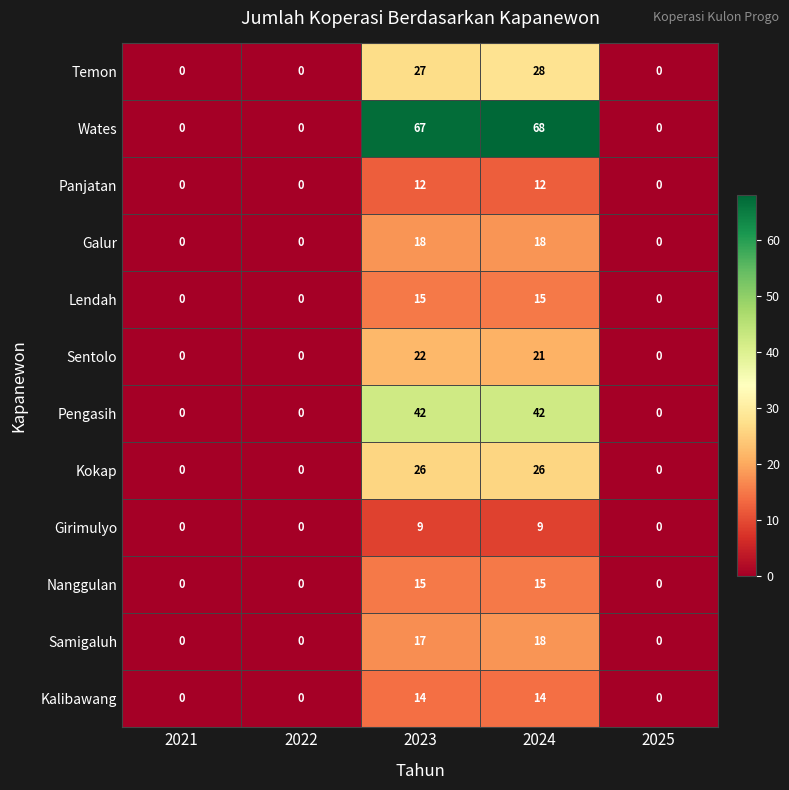

How many data points does each series have?

5